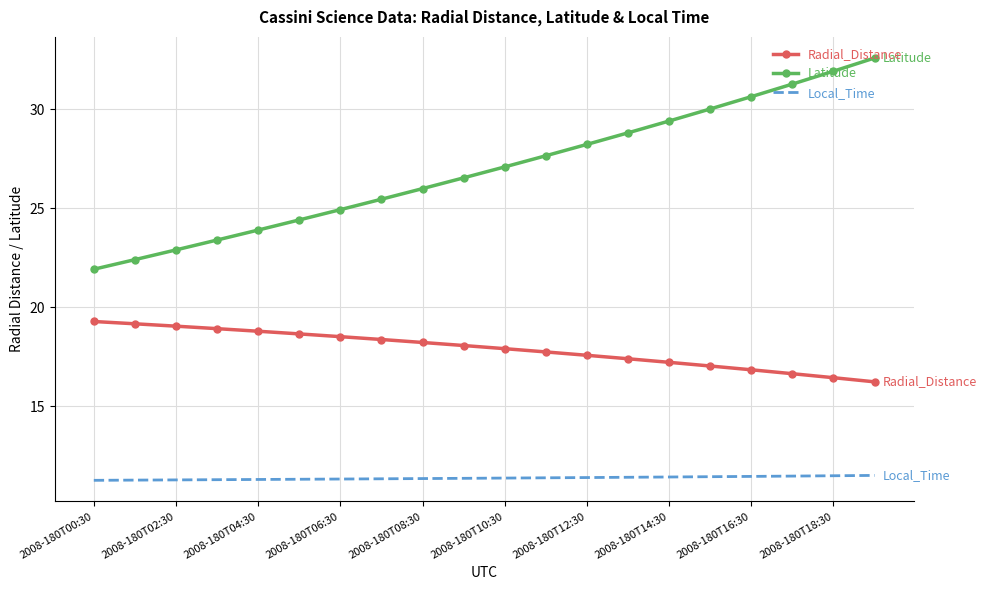

Which series has the largest total across all categories?

Latitude